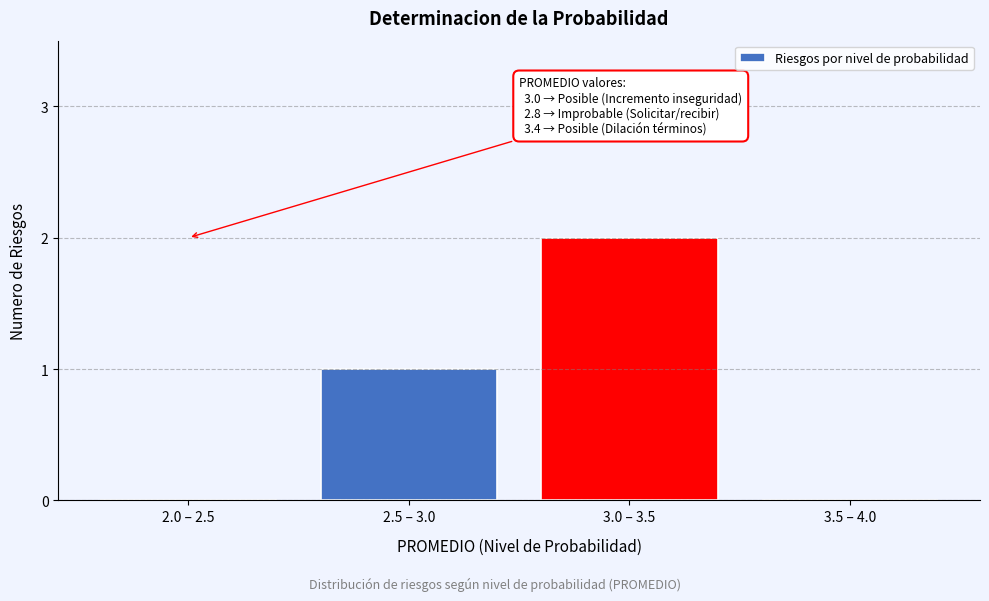

Reading right to left, what are all the values shown in this chart?

3.5 – 4.0=0	3.0 – 3.5=2	2.5 – 3.0=1	2.0 – 2.5=0